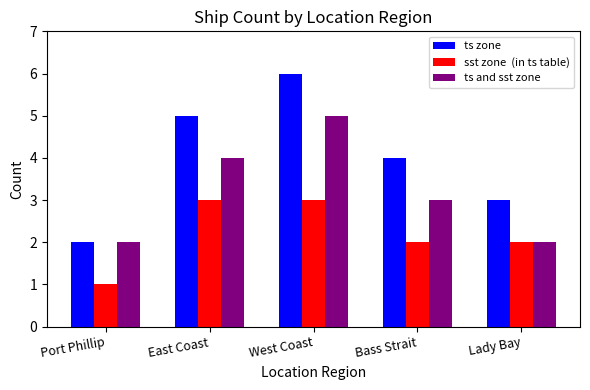

What is the total value across all series at Port Phillip?

5